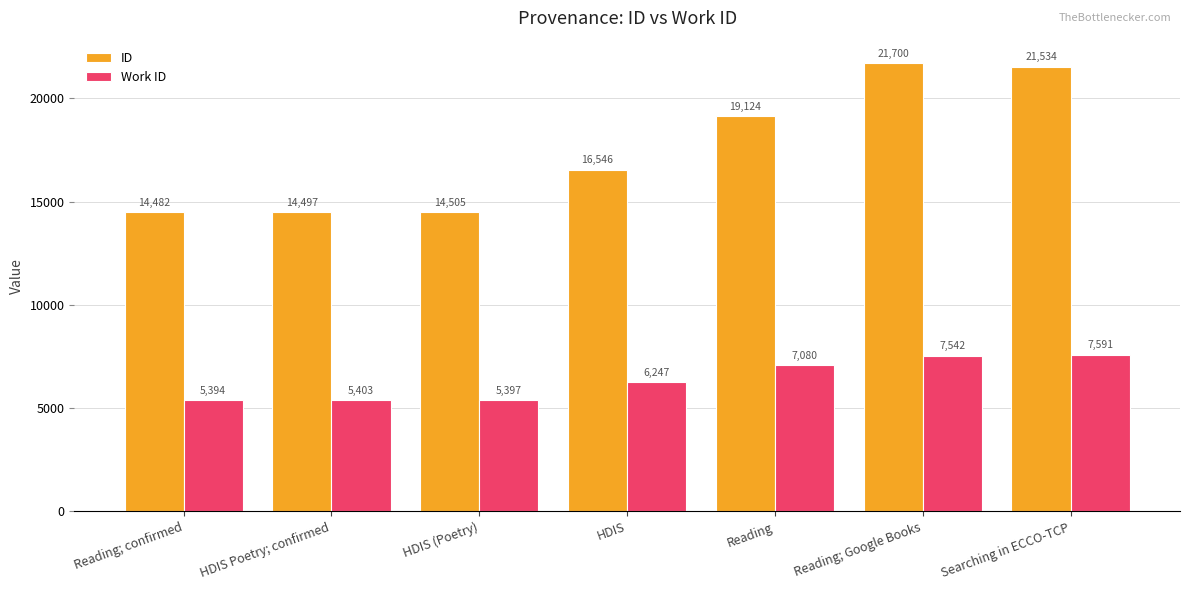

What is the label of the 5th bar from the left?

Reading